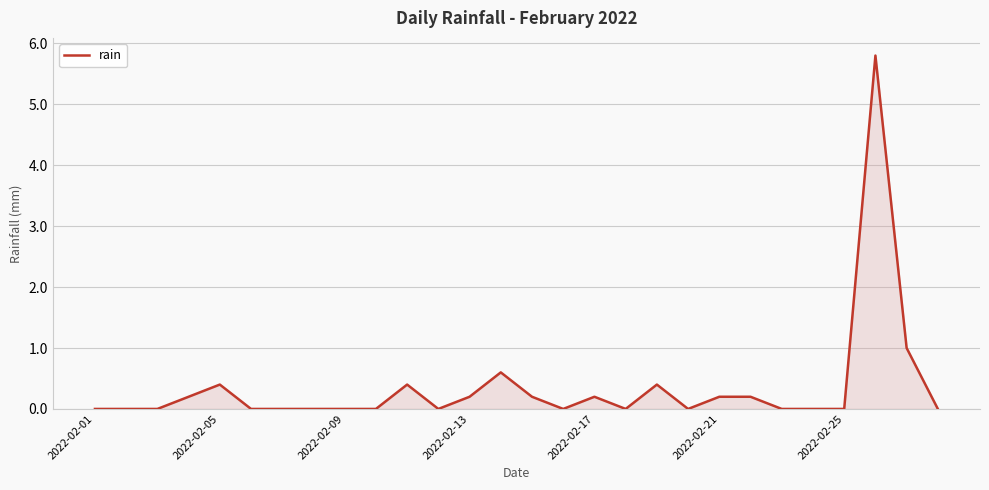

How many lines are shown in the chart?

1